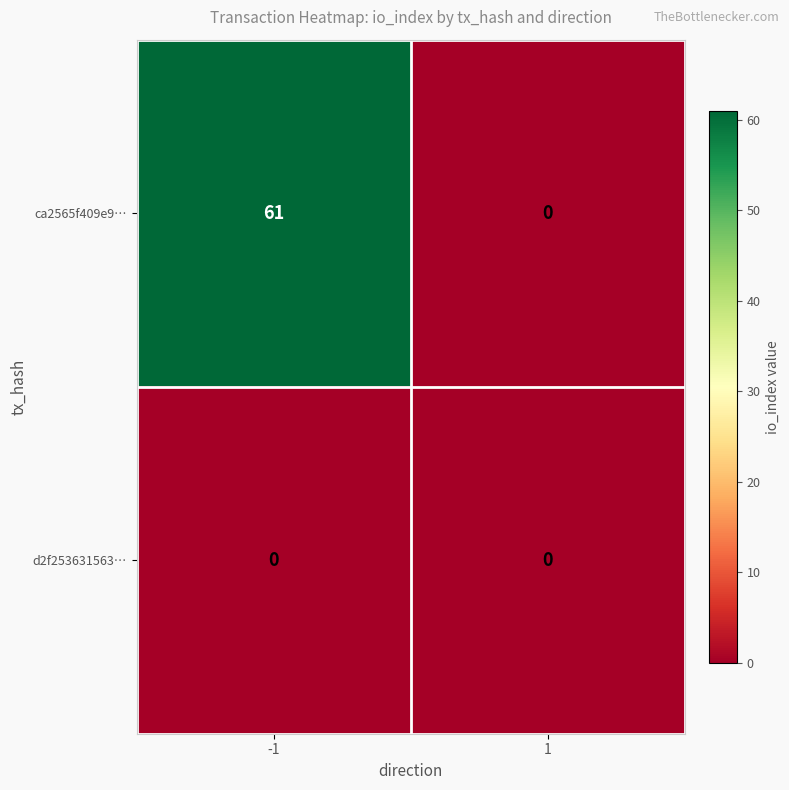

What is the total value across all series at -1?

61